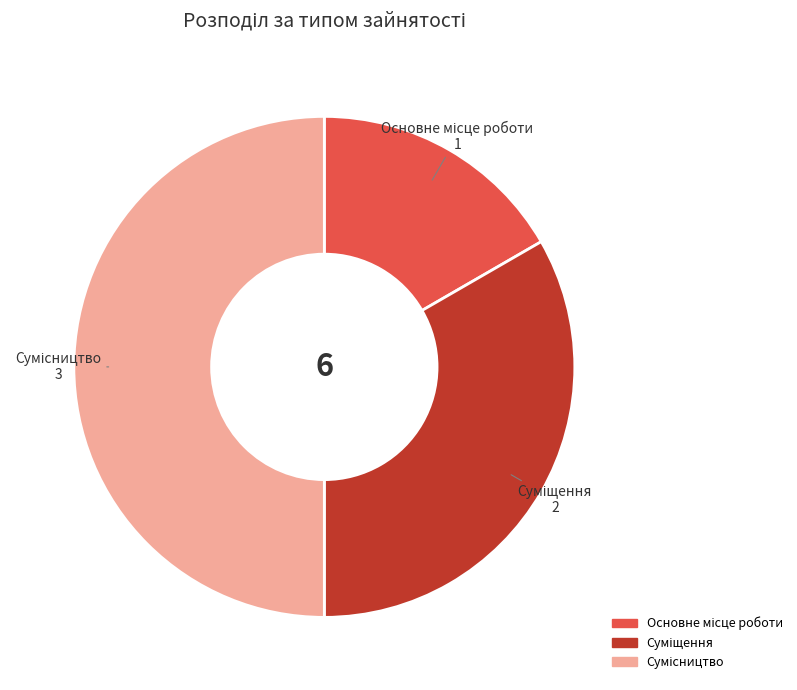

Does Основне місце роботи account for over 50% of the chart?

No